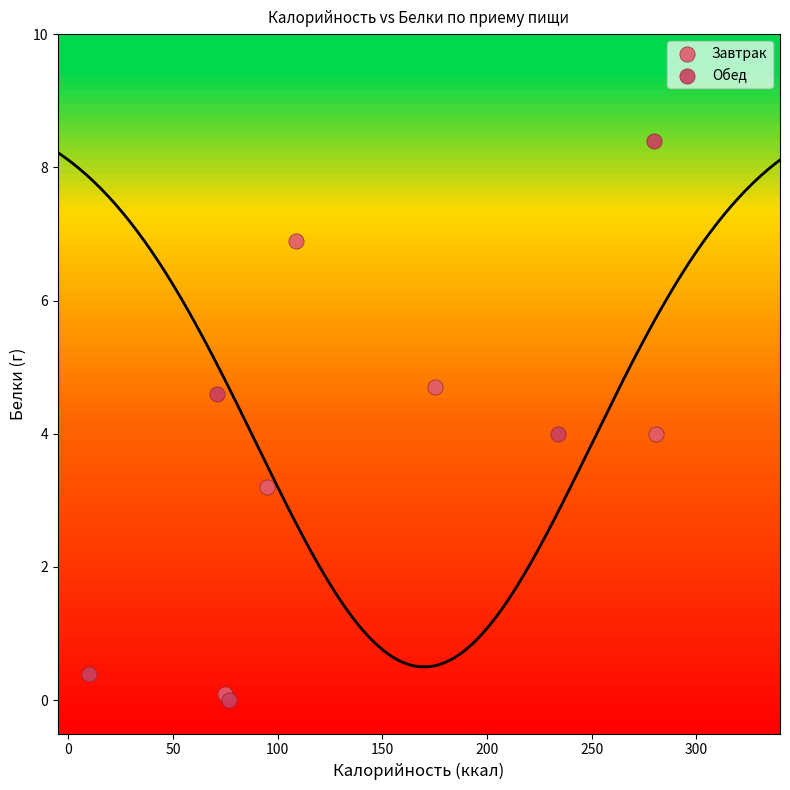

Which series reaches the maximum Y coordinate?

Обед